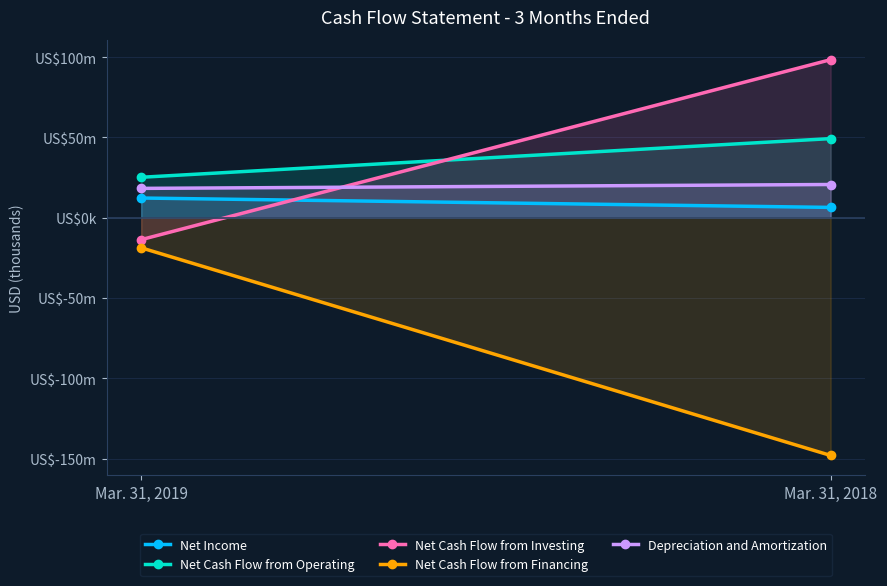

What is the difference between the Net Cash Flow from Operating values at Mar. 31, 2018 and Mar. 31, 2019?

24085